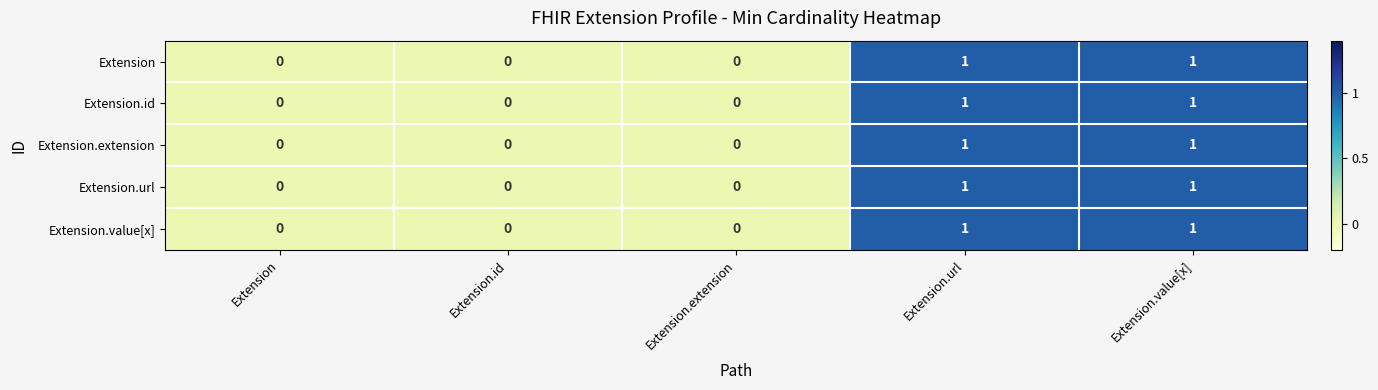

How many Extension.id values are between 0 and 1?

5